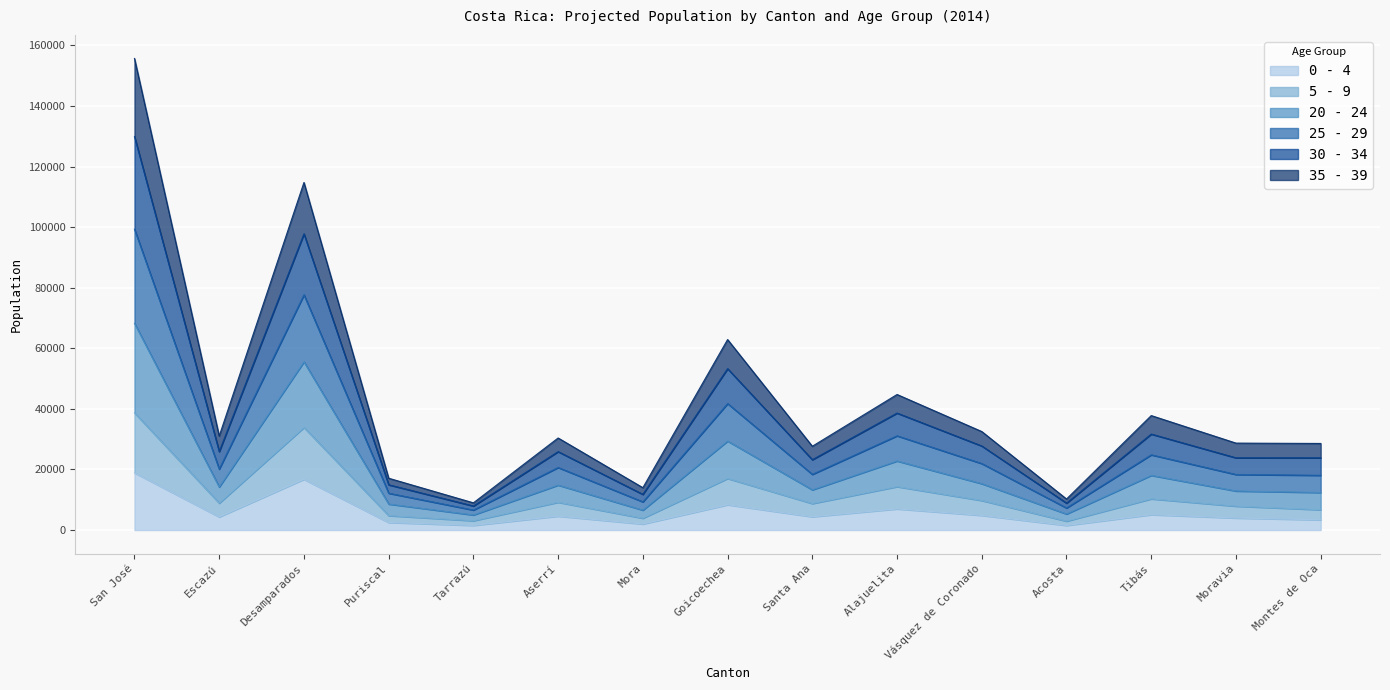

What position from the left is Mora?

7